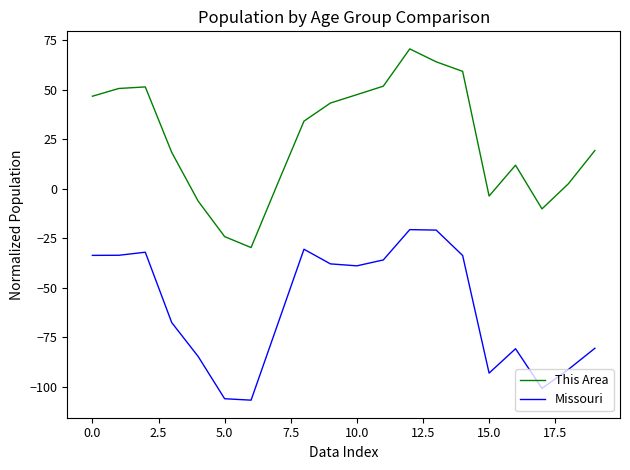

Rank the series by their average value, from lowest to highest.

Missouri, This Area